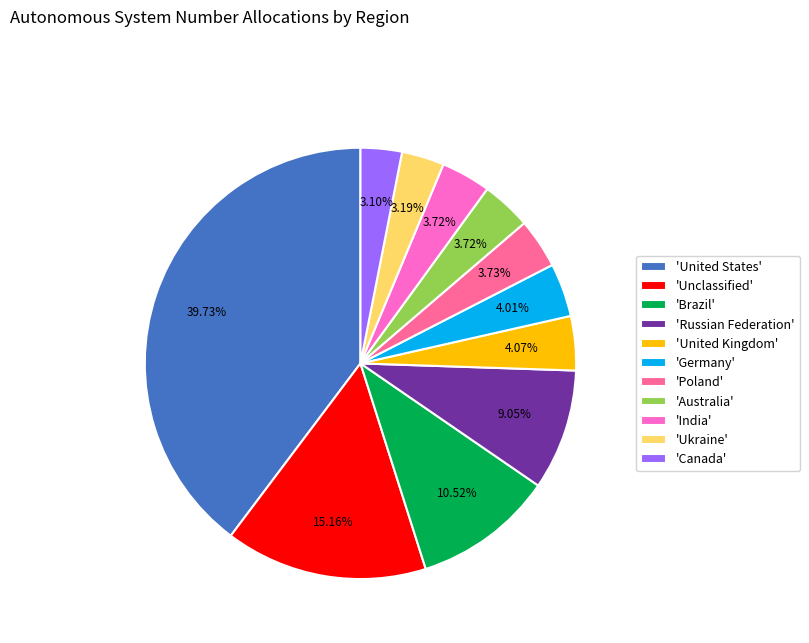

What is the ratio of the value at 'Unclassified' to the value at 'India'?

4.1